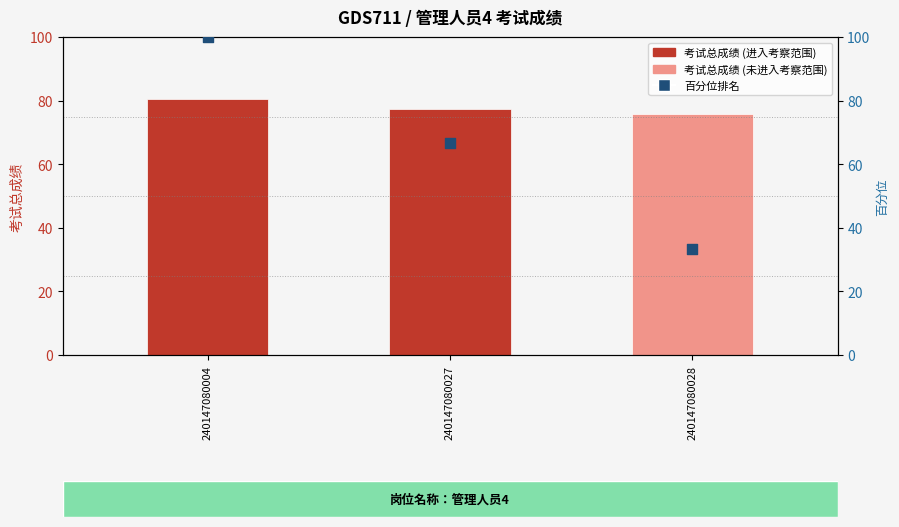

What is the change in value from 240147080004 to 240147080027?

-33.3